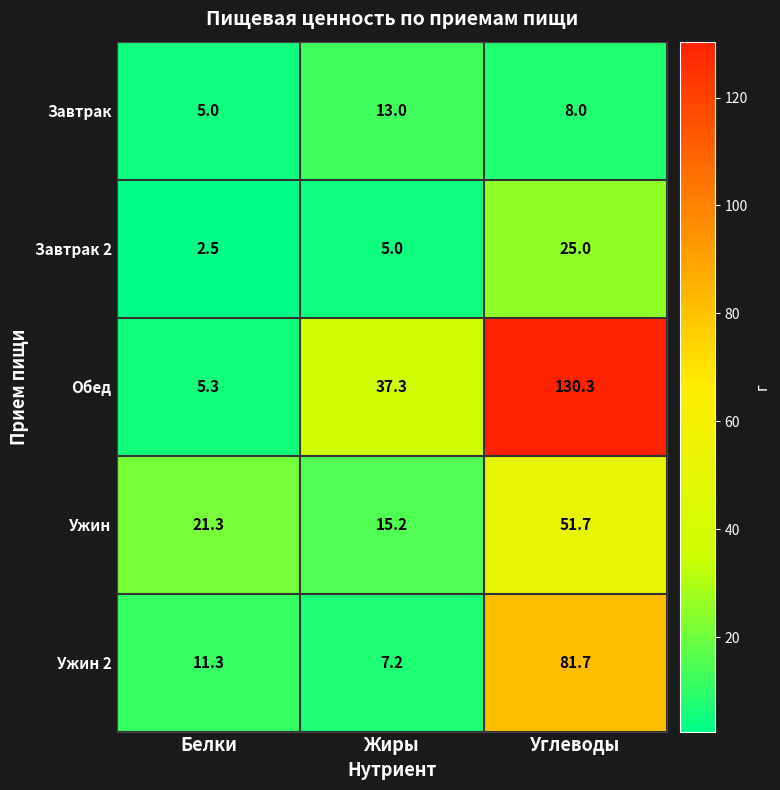

Which series has the largest total across all categories?

Обед